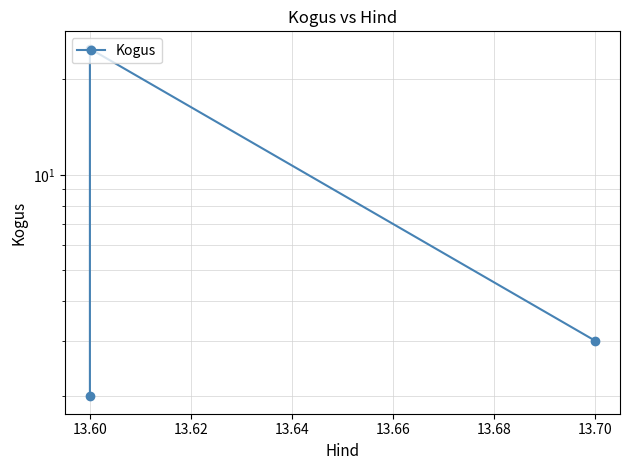

What is the value of the 3rd point from the left?

3